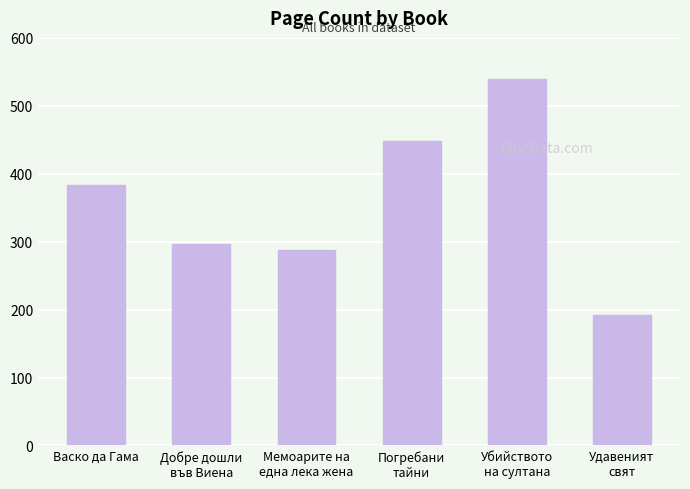

What is the label of the 6th bar from the left?

Удавеният
свят